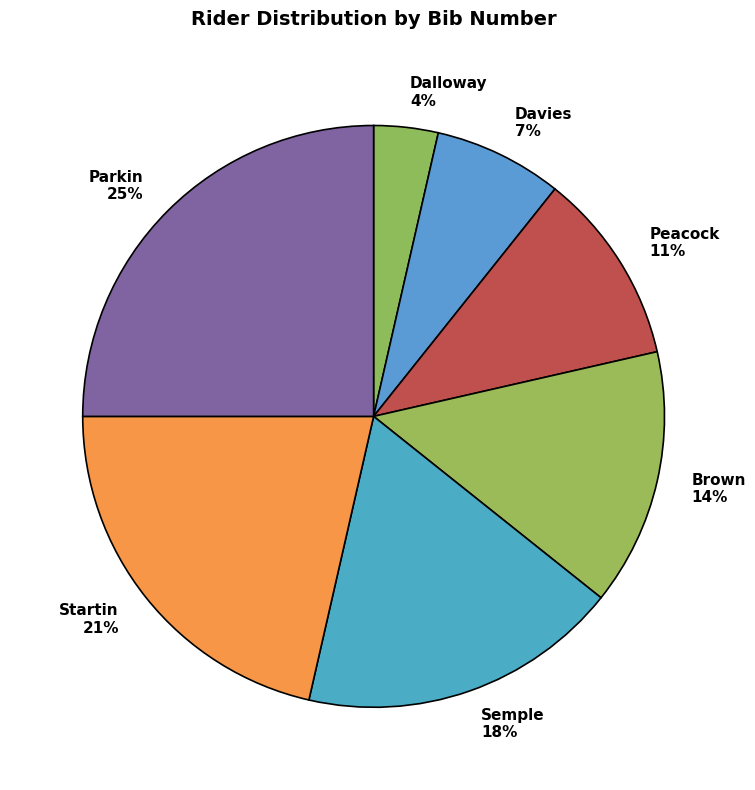

What is the largest slice in the pie chart?

Parkin 25%